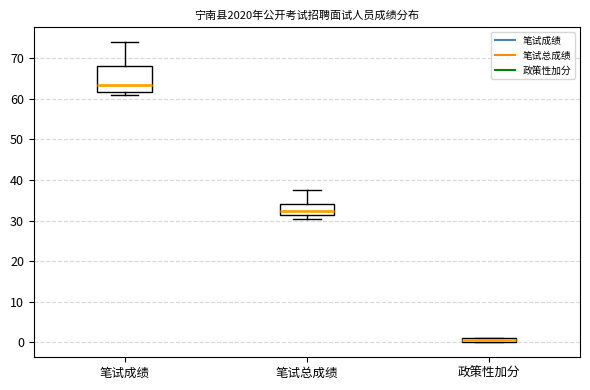

Where does the upper whisker of the box for 笔试成绩 end on the y-axis? The values are not printed on the chart, so give them approximately, as read against the axis.

74